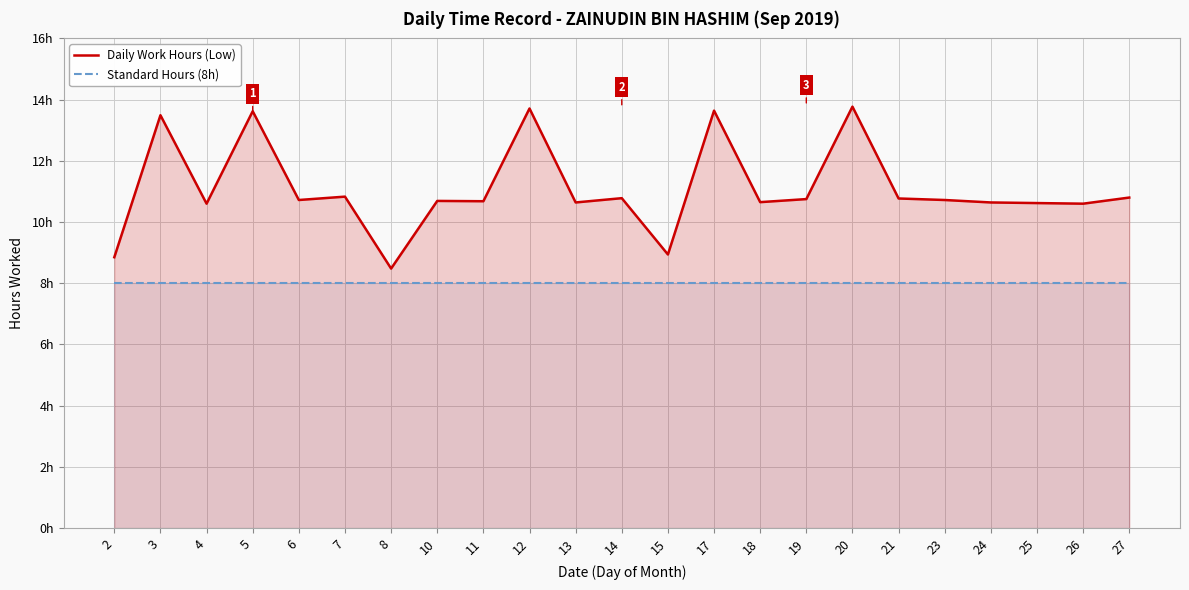

List the labels in order of Daily Work Hours (Low) value, smallest first.

8, 2, 15, 4, 26, 25, 13, 24, 18, 11, 10, 6, 23, 19, 21, 14, 27, 7, 3, 5, 17, 12, 20